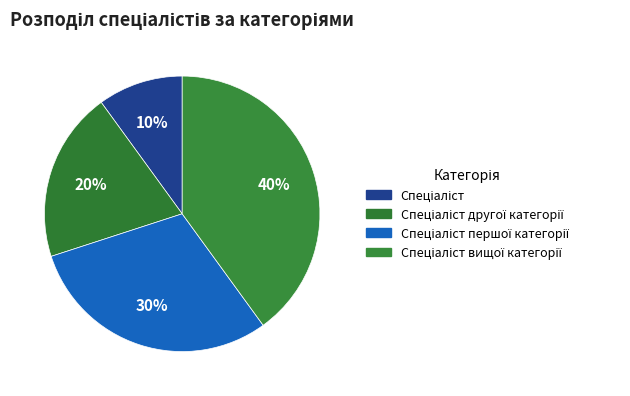

Is Спеціаліст the majority of the pie?

No